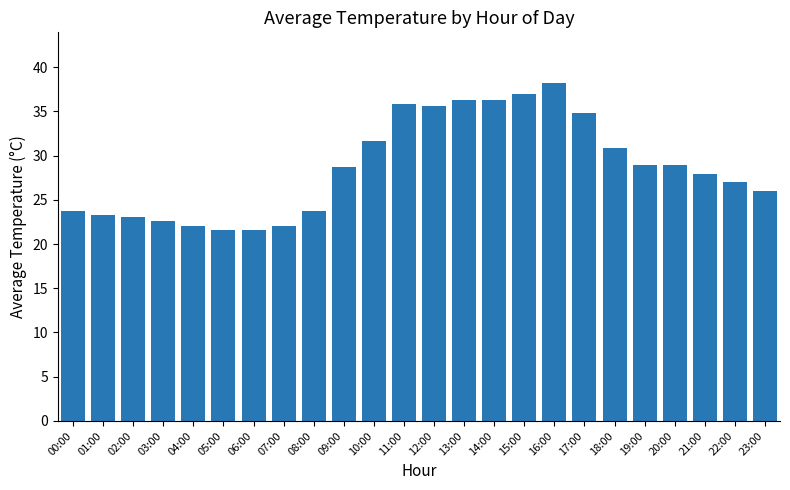

The value at 00:00 is 34.4. True or false?

False